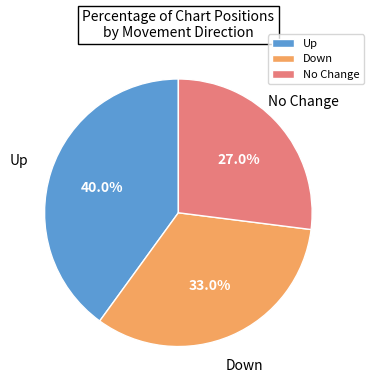

Is there a majority slice in this chart?

No